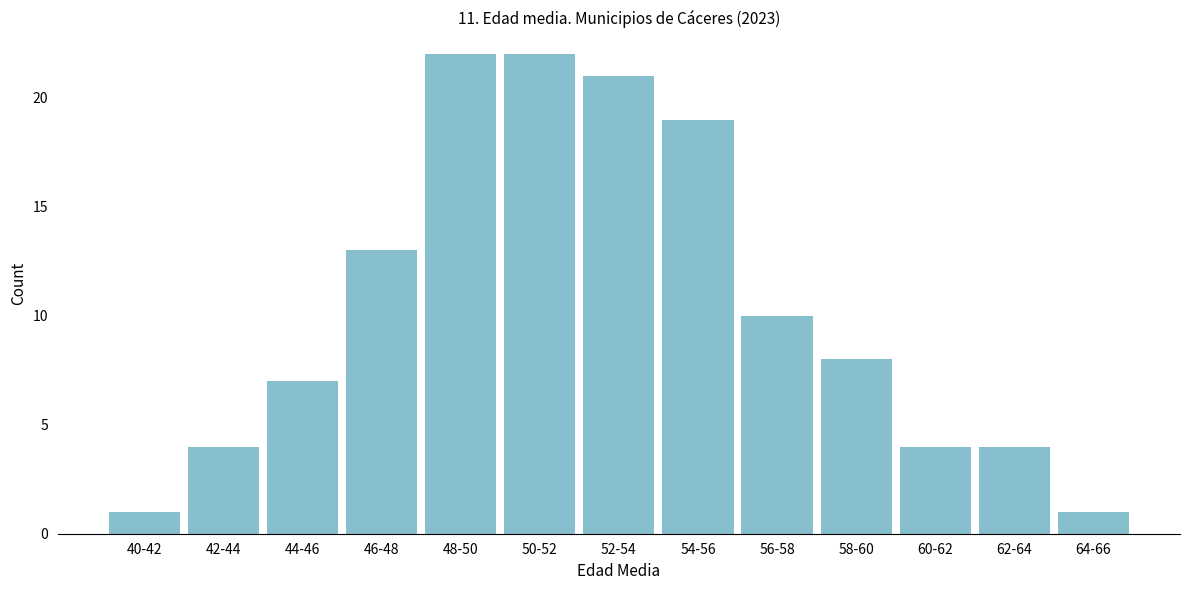

Reading left to right, extract all data points from this chart.

40-42=1	42-44=4	44-46=7	46-48=13	48-50=22	50-52=22	52-54=21	54-56=19	56-58=10	58-60=8	60-62=4	62-64=4	64-66=1